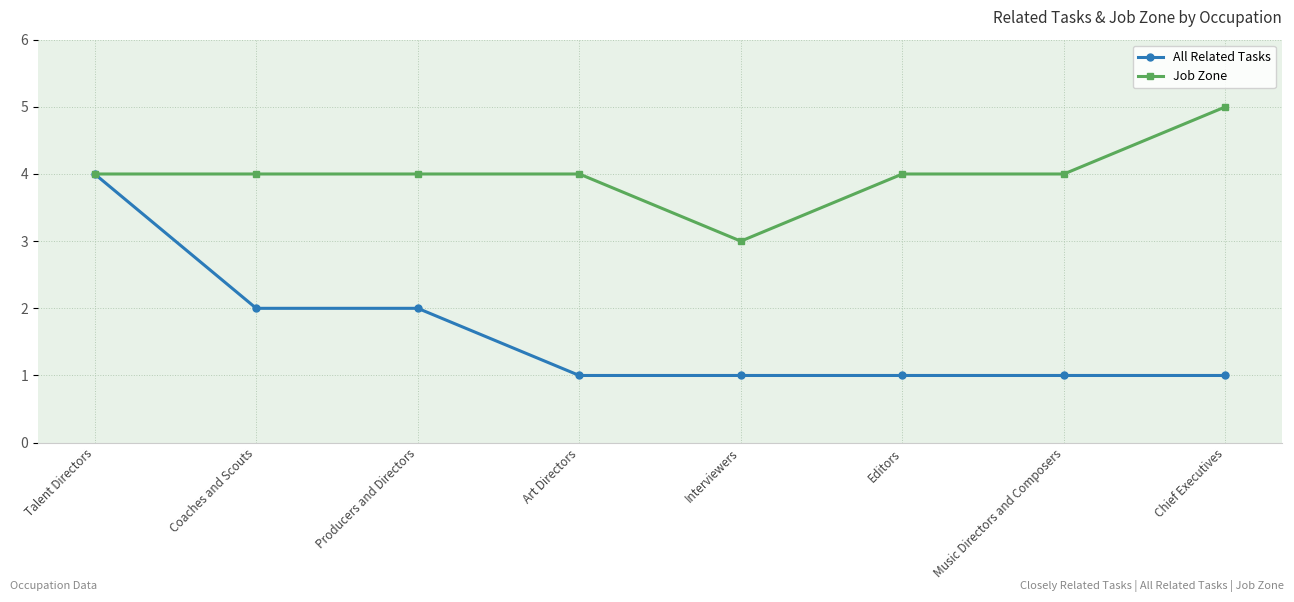

Which series has the largest total across all categories?

Job Zone